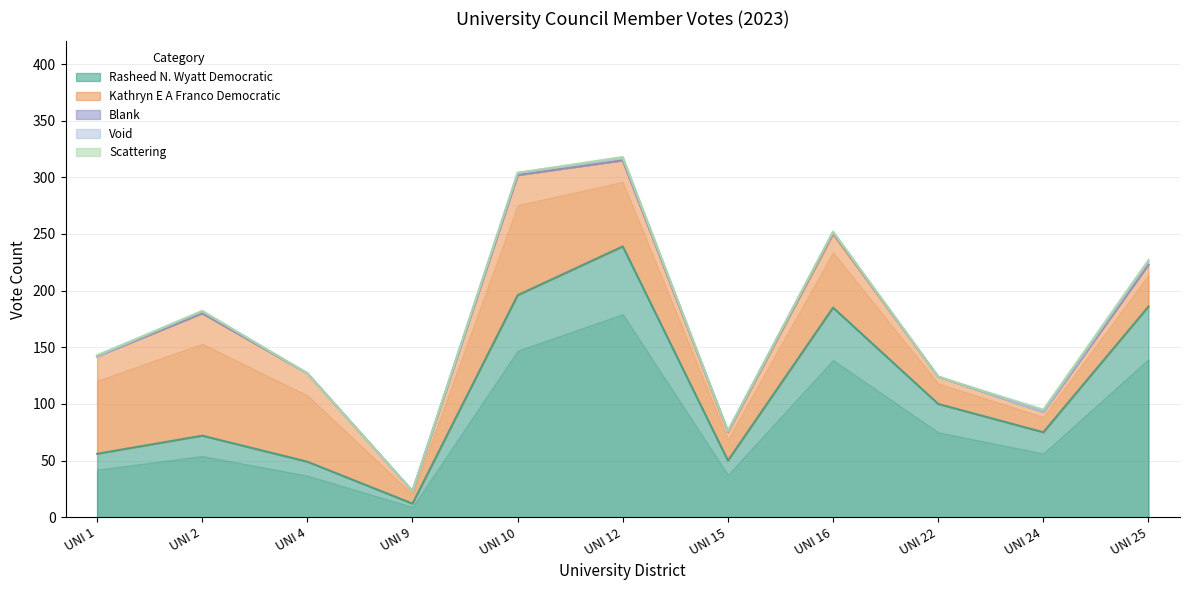

True or false: Blank and Rasheed N. Wyatt Democratic cross at least once.

False